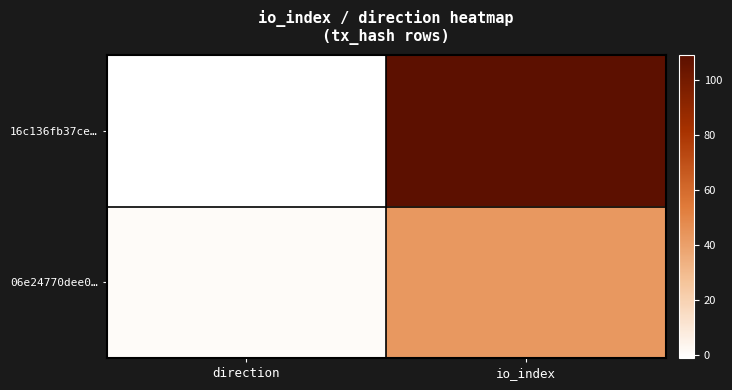

Count the number of categories in the chart.

2